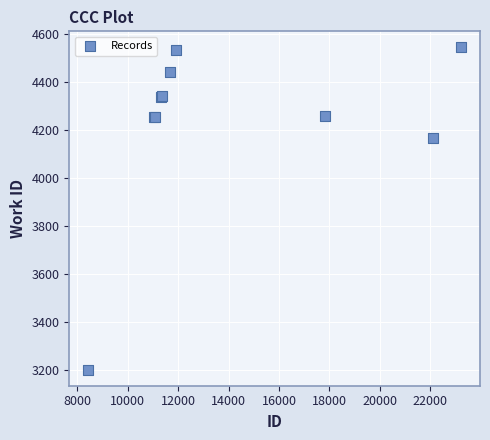

What Y value in the scatter plot is closest to 3873?

4167